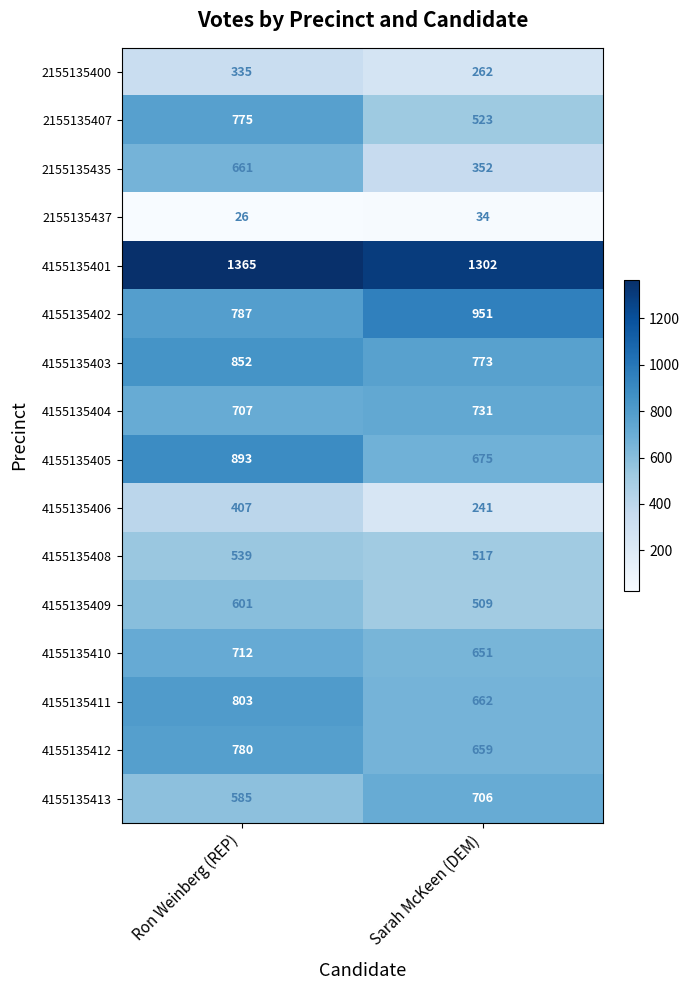

List the series in order of their peak value, lowest first.

2155135437, 2155135400, 4155135406, 4155135408, 4155135409, 2155135435, 4155135413, 4155135410, 4155135404, 2155135407, 4155135412, 4155135411, 4155135403, 4155135405, 4155135402, 4155135401